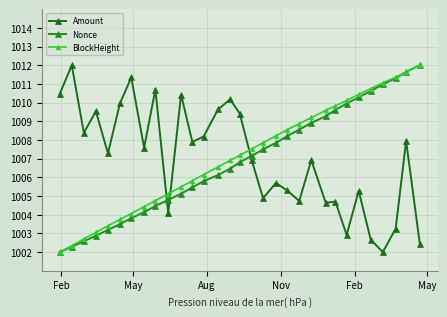

Count the number of data series in this chart.

3